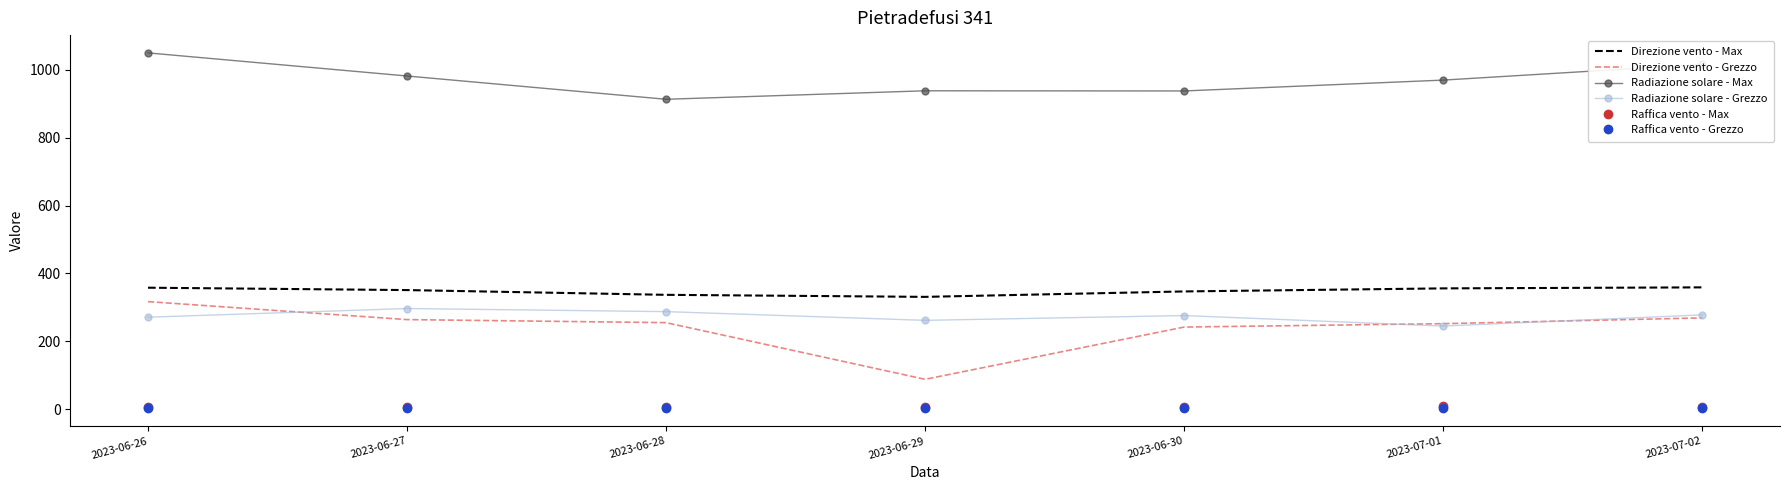

Which series changed the most between 2023-06-27 and 2023-06-29?

Direzione vento - Grezzo